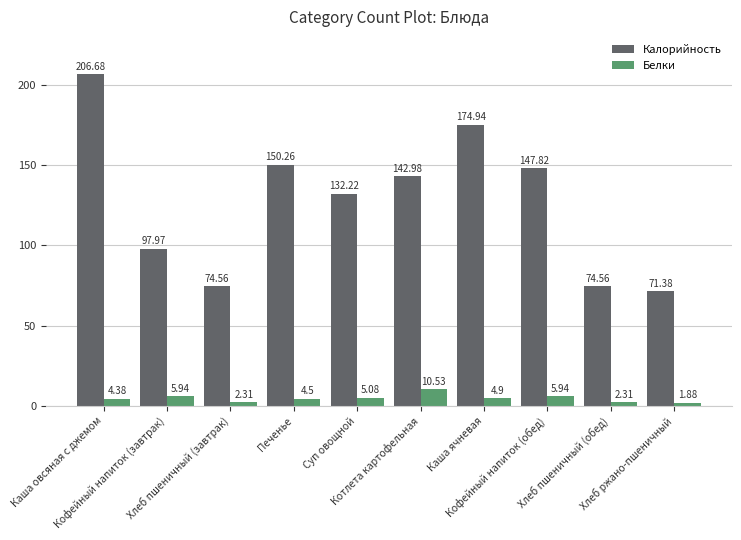

Which series has the largest total across all categories?

Калорийность